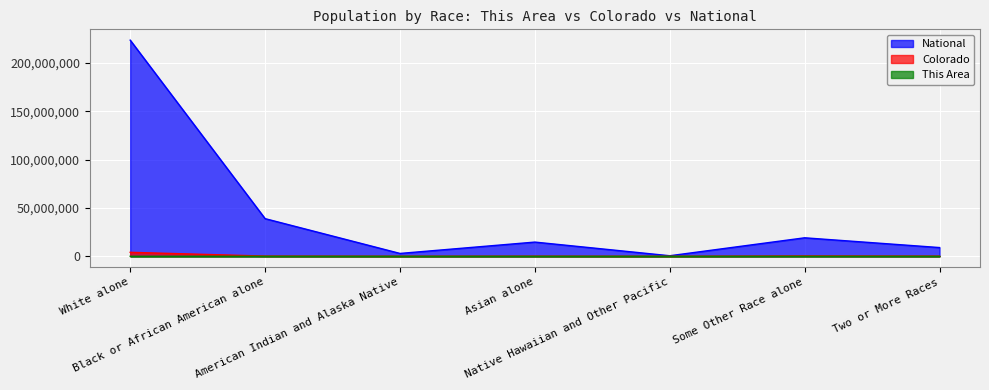

How many values in the This Area series exceed 0?

2